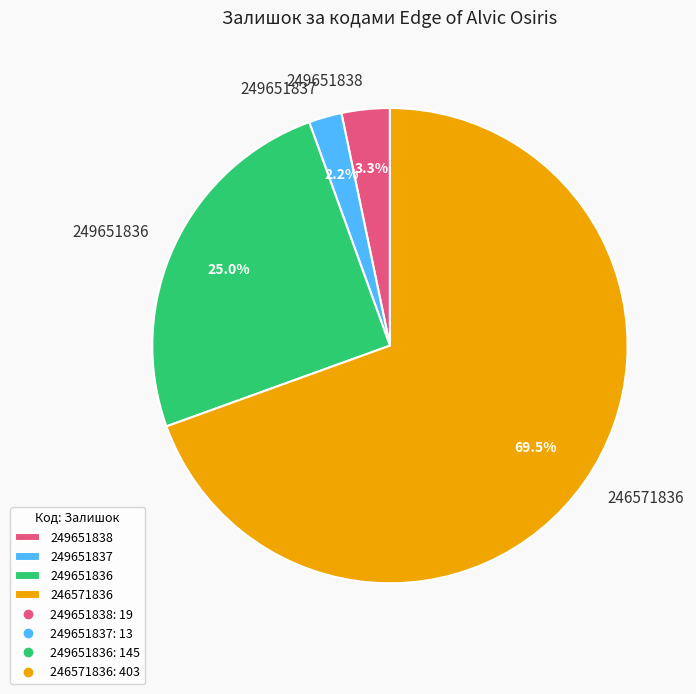

How much of the chart is everything except 249651836?

75.0%